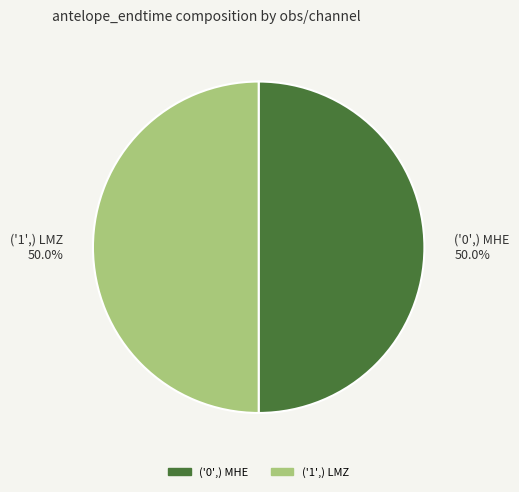

Approximately how many times larger is the value at ('1',) LMZ compared to ('0',) MHE?

1.0